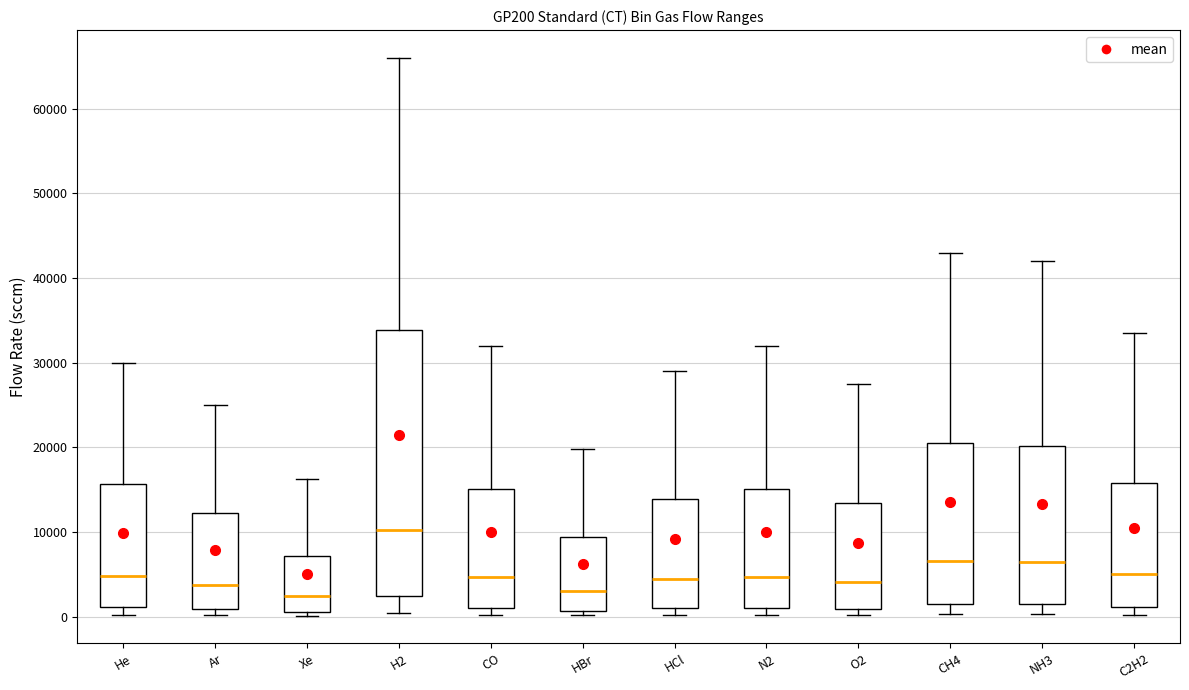

Reading left to right, transcribe this box plot: for each box, give where its median line is, the range the box spans, and where its two whiskers end, as read against the y-axis. The values are not printed on the chart, so give them approximately, as read against the axis.

He: median 5000, box 1000 to 16000, whiskers 0 to 30000
Ar: median 4000, box 1000 to 12000, whiskers 0 to 25000
Xe: median 2000, box 1000 to 7000, whiskers 0 to 16000
H2: median 10000, box 2000 to 34000, whiskers 0 to 66000
CO: median 5000, box 1000 to 15000, whiskers 0 to 32000
HBr: median 3000, box 1000 to 9000, whiskers 0 to 20000
HCl: median 4000, box 1000 to 14000, whiskers 0 to 29000
N2: median 5000, box 1000 to 15000, whiskers 0 to 32000
O2: median 4000, box 1000 to 13000, whiskers 0 to 28000
CH4: median 7000, box 2000 to 21000, whiskers 0 to 43000
NH3: median 6000, box 1000 to 20000, whiskers 0 to 42000
C2H2: median 5000, box 1000 to 16000, whiskers 0 to 34000